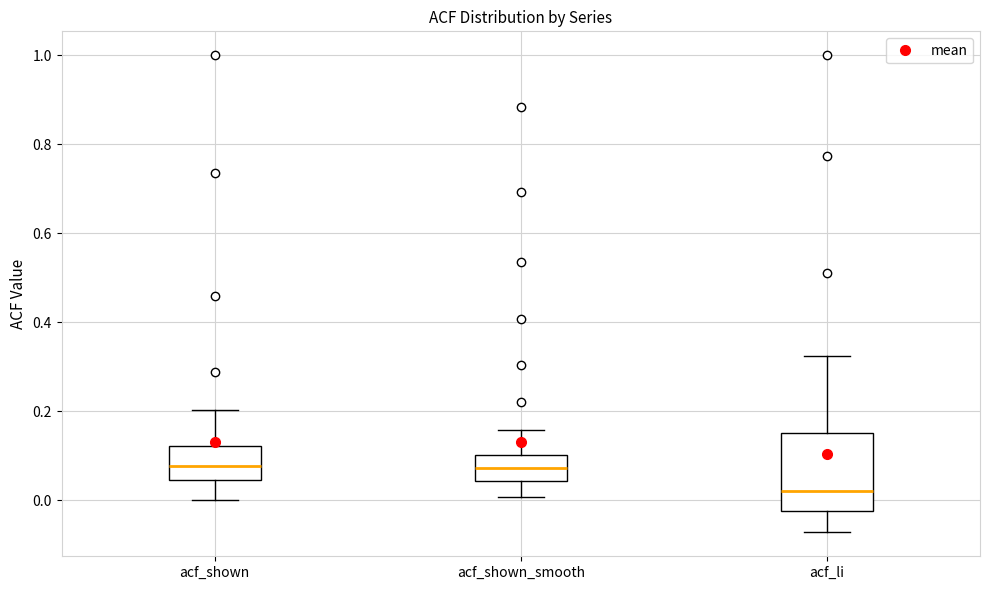

Reading left to right, read every box against the y-axis: the position of its median line, the range the box covers, and the ends of its whiskers. The values are not printed on the chart, so give them approximately, as read against the axis.

acf_shown: median 0.08, box 0.04 to 0.12, whiskers 0.00 to 0.20
acf_shown_smooth: median 0.08, box 0.04 to 0.10, whiskers 0.00 to 0.16
acf_li: median 0.02, box -0.02 to 0.16, whiskers -0.08 to 0.32